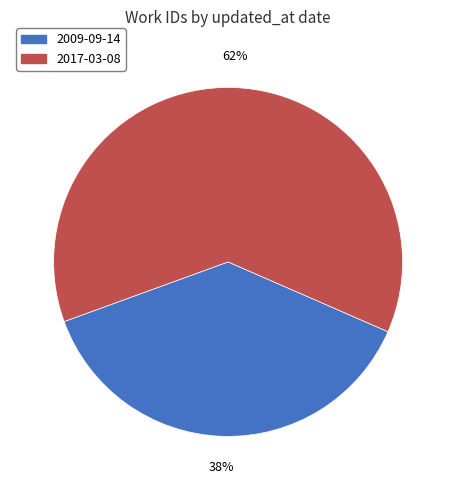

Rank the categories by value from highest to lowest.

2017-03-08, 2009-09-14